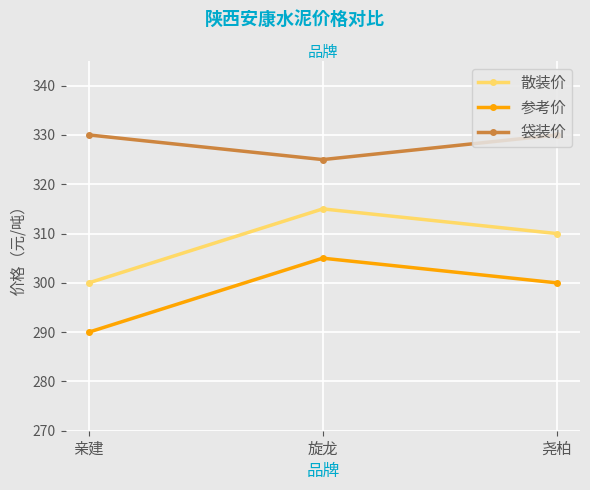

What is the highest value of the 散装价 series?

315